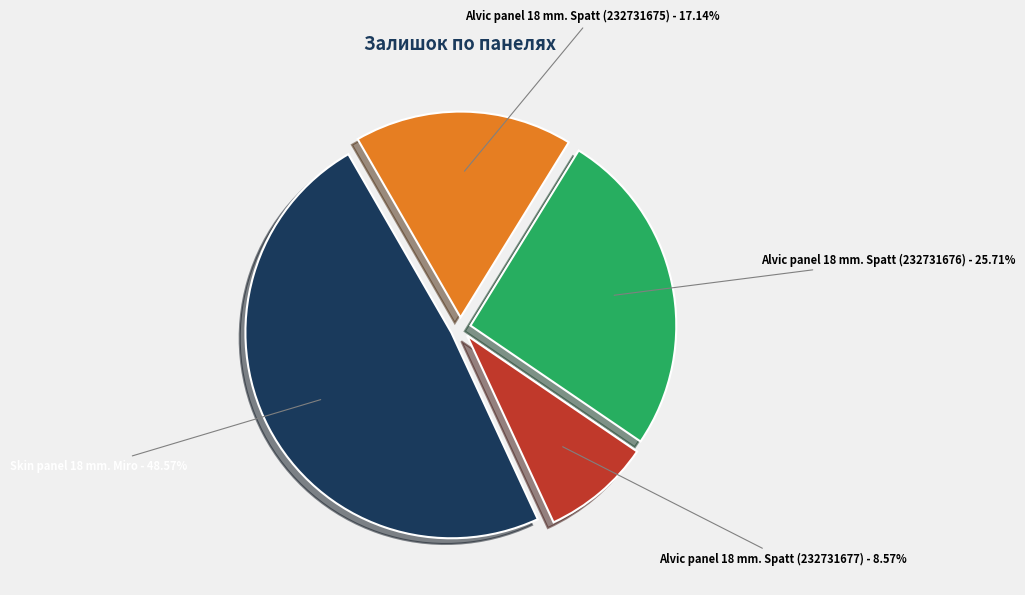

The Alvic panel 18 mm. Spatt (232731675) slice represents 5% of the pie. True or false?

False